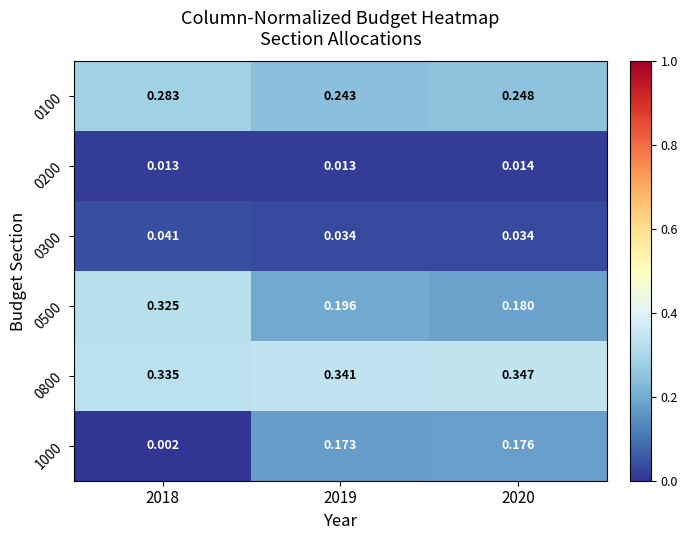

Is the value of 0800 at 2020 greater than the value of 0100 at 2018?

Yes